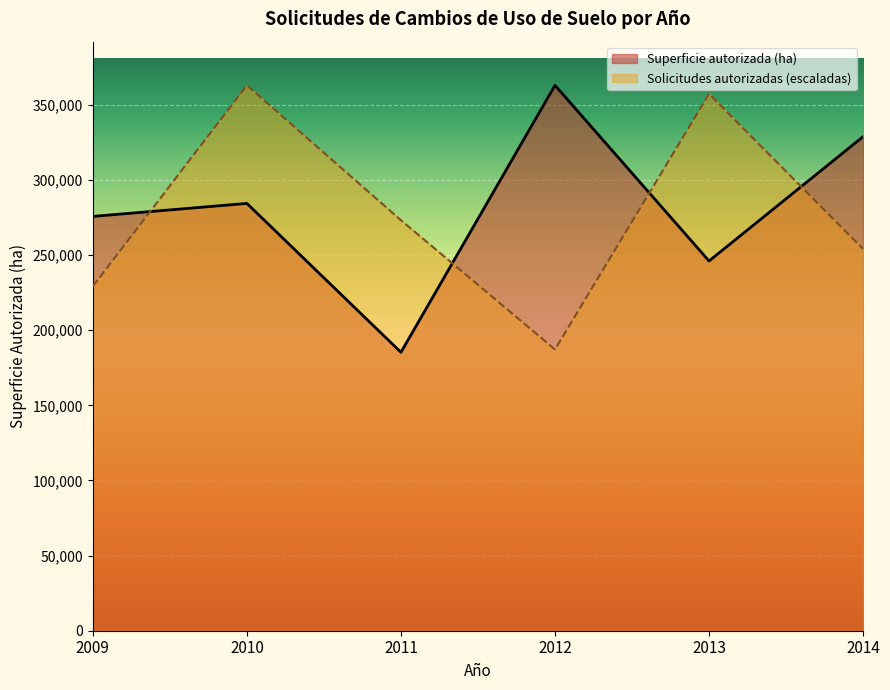

What is the total value across all series at 2014?

582969.3